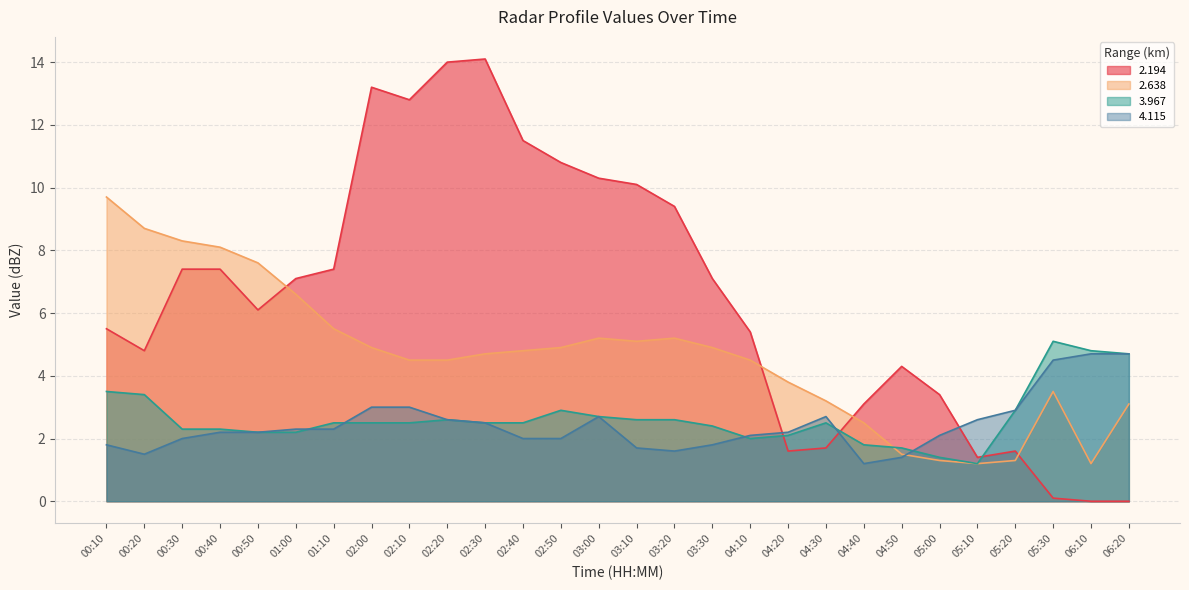

Reading left to right, list all the values displayed in this chart.

  2.194: 5.5	4.8	7.4	7.4	6.1	7.1	7.4	13.2	12.8	14.0	14.1	11.5	10.8	10.3	10.1	9.4	7.1	5.4	1.6	1.7	3.1	4.3	3.4	1.4	1.6	0.1	0.0	0.0
  2.638: 9.7	8.7	8.3	8.1	7.6	6.6	5.5	4.9	4.5	4.5	4.7	4.8	4.9	5.2	5.1	5.2	4.9	4.5	3.8	3.2	2.5	1.5	1.3	1.2	1.3	3.5	1.2	3.1
  3.967: 3.5	3.4	2.3	2.3	2.2	2.2	2.5	2.5	2.5	2.6	2.5	2.5	2.9	2.7	2.6	2.6	2.4	2.0	2.1	2.5	1.8	1.7	1.4	1.2	2.9	5.1	4.8	4.7
  4.115: 1.8	1.5	2.0	2.2	2.2	2.3	2.3	3.0	3.0	2.6	2.5	2.0	2.0	2.7	1.7	1.6	1.8	2.1	2.2	2.7	1.2	1.4	2.1	2.6	2.9	4.5	4.7	4.7